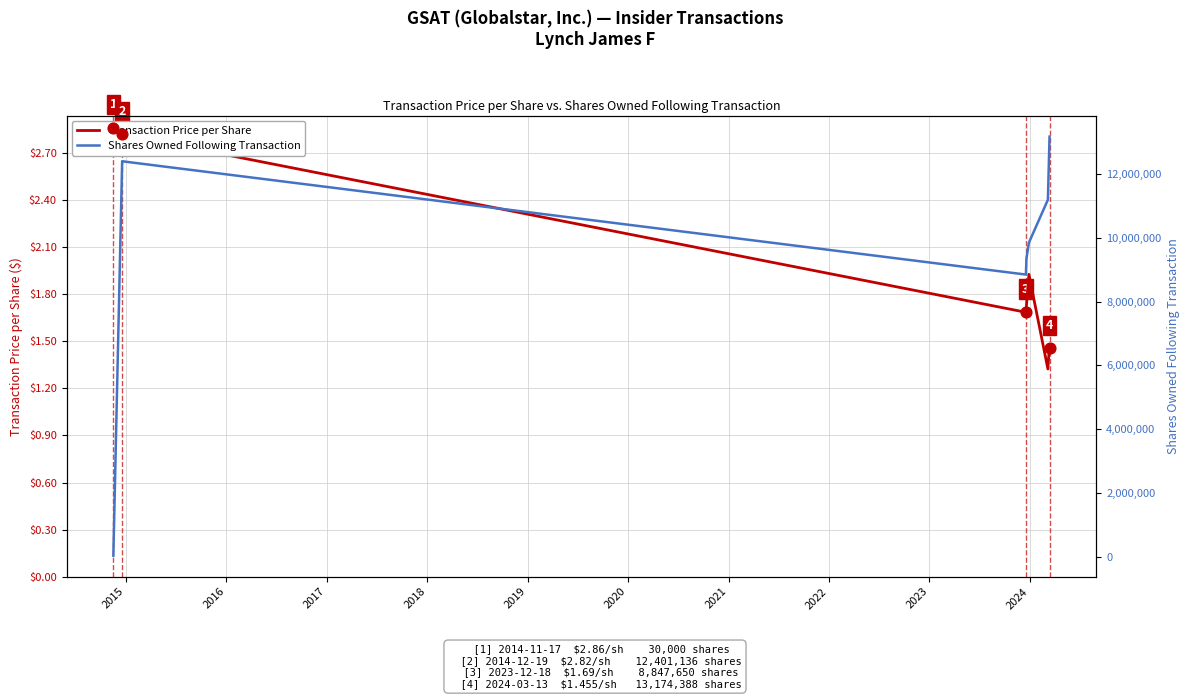

Which series contains the lowest Y value?

Transaction Price per Share